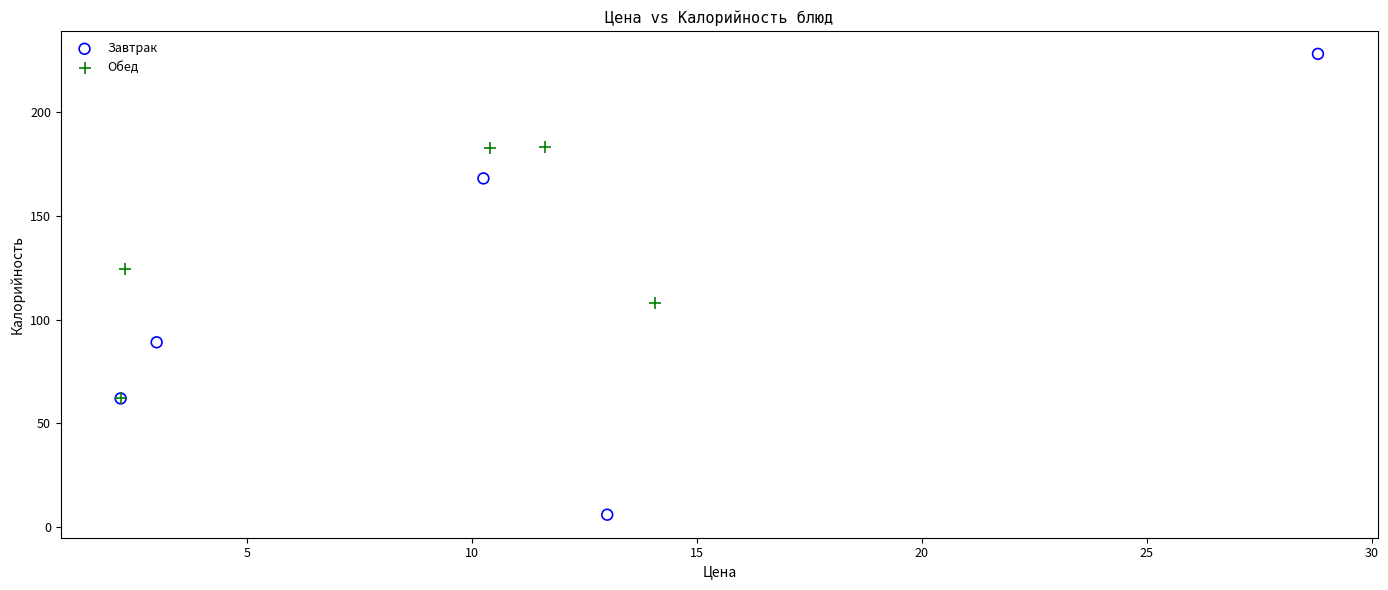

Which series reaches the minimum Y coordinate?

Завтрак